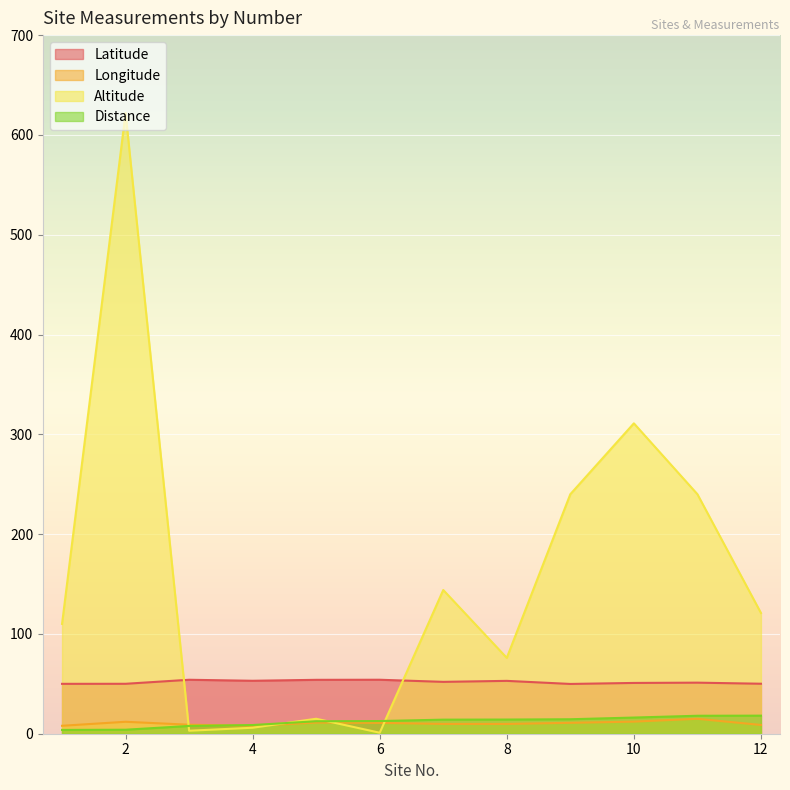

At which label does Distance first exceed 14?

7